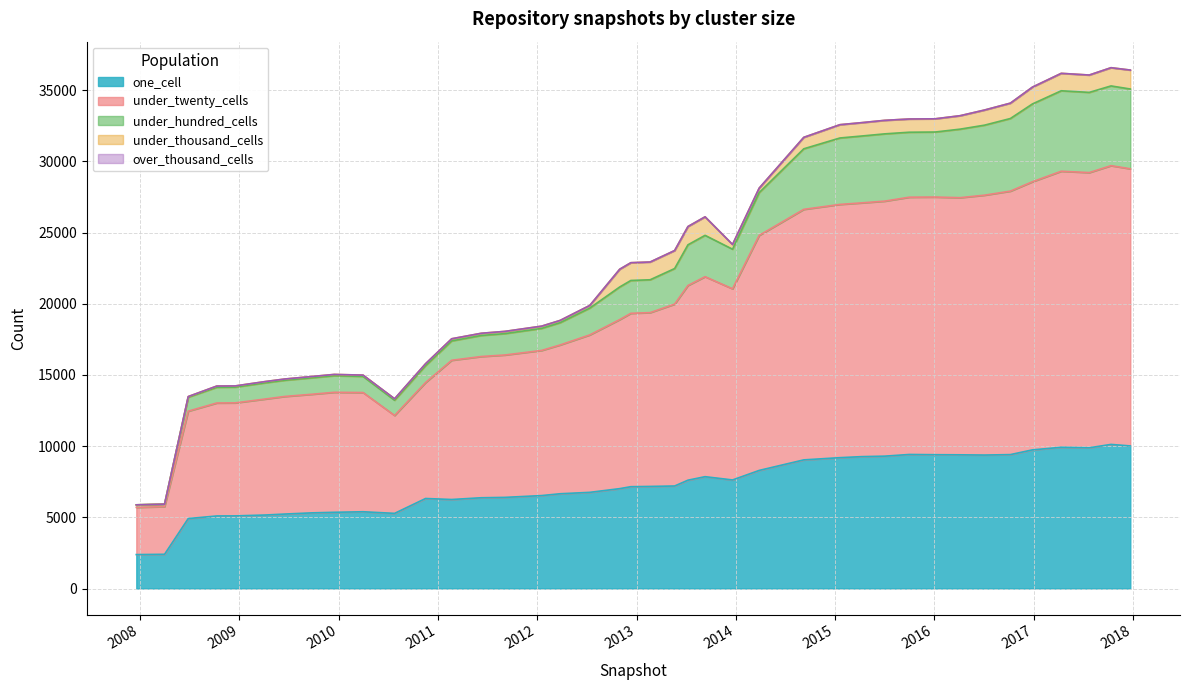

What is the highest value of the one_cell series?

10120